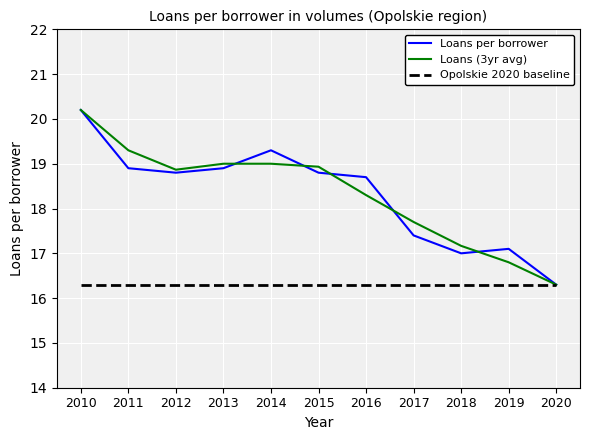

Between 2017 and 2019, which series saw the biggest shift?

Loans (3yr avg)